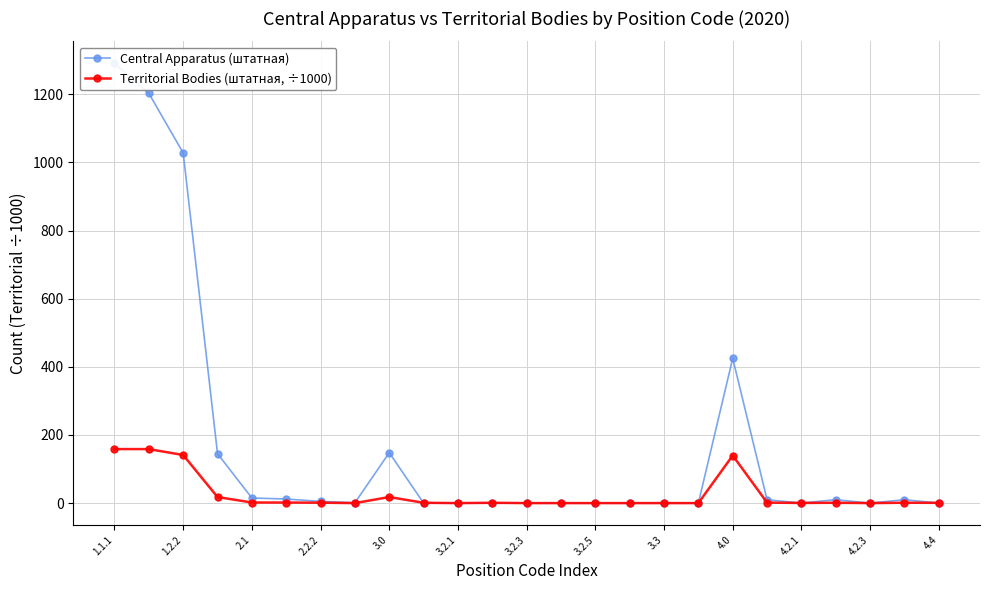

How many data points in Central Apparatus (штатная) are less than 1?

12